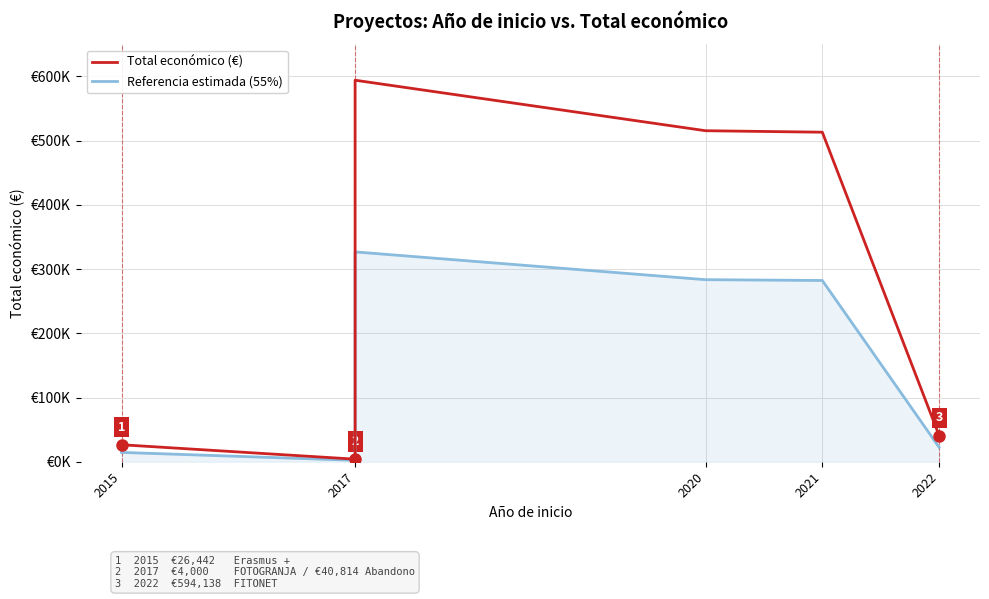

What is the spread (max minus min) of values at 2015?

11898.9